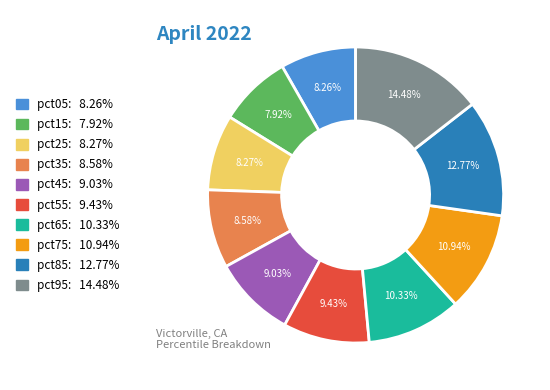

Which has a higher value, pct25 or pct65?

pct65